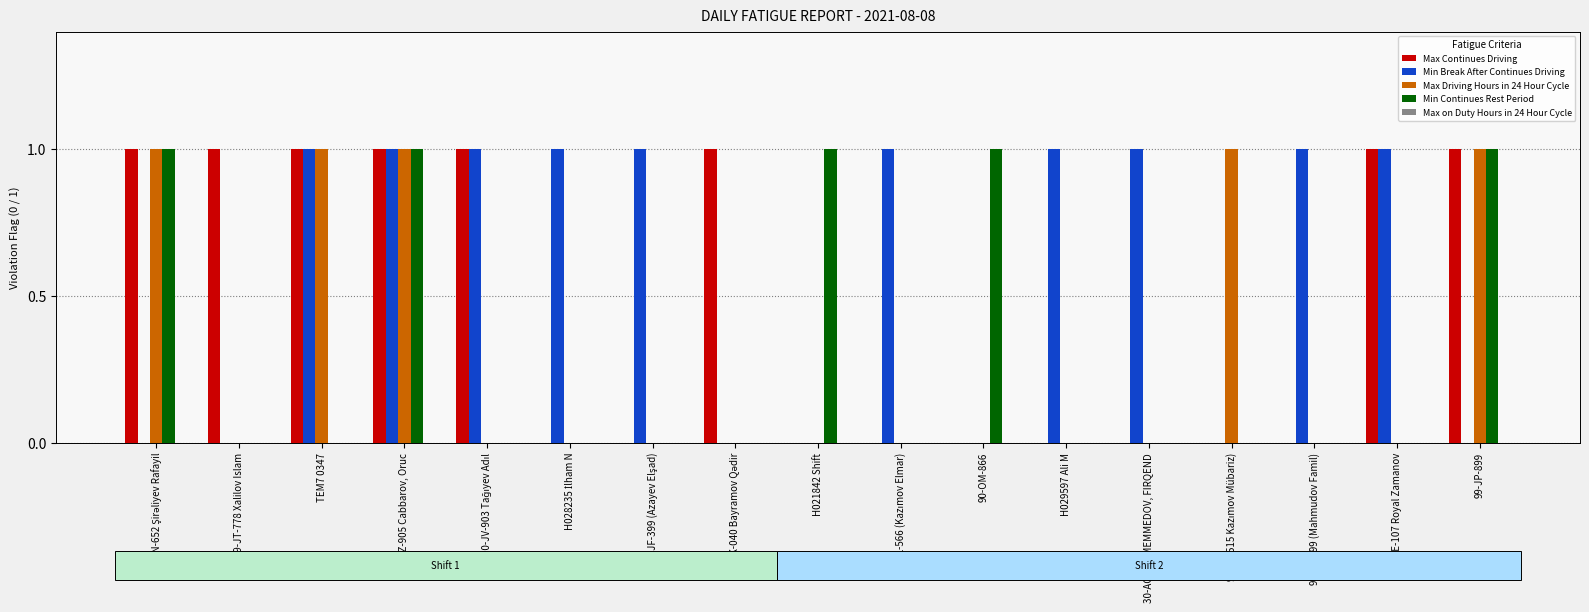

Is the value of Max Continues Driving at H029597 Ali M greater than the value of Min Continues Rest Period at H021842 Shift?

No